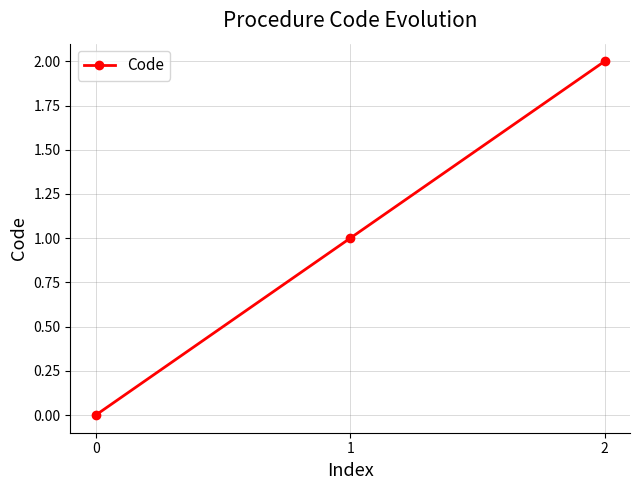

Reading right to left, transcribe all the data shown in this chart.

2	1	0